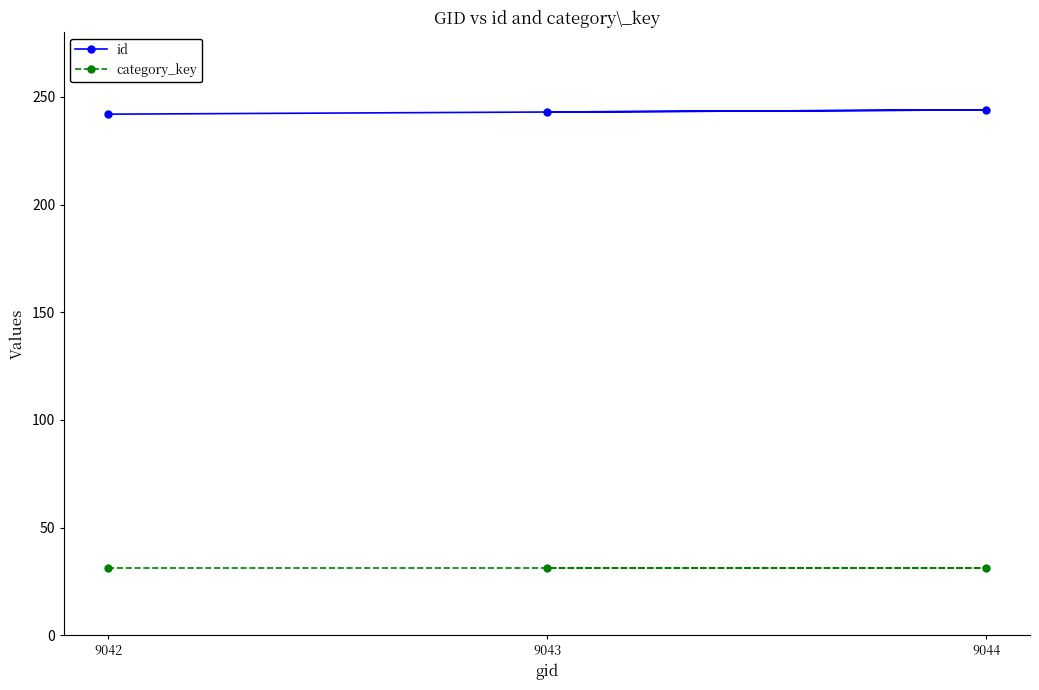

How many distinct data groups are displayed?

2